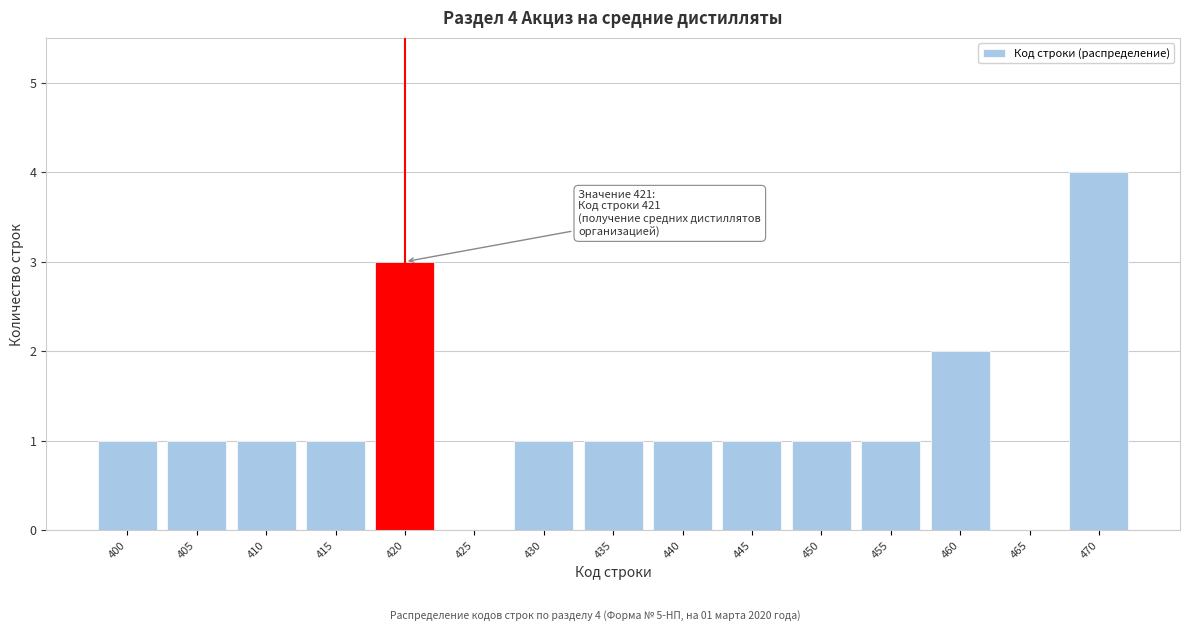

Reading left to right, what are all the values shown in this chart?

400=1	405=1	410=1	415=1	420=3	425=0	430=1	435=1	440=1	445=1	450=1	455=1	460=2	465=0	470=4